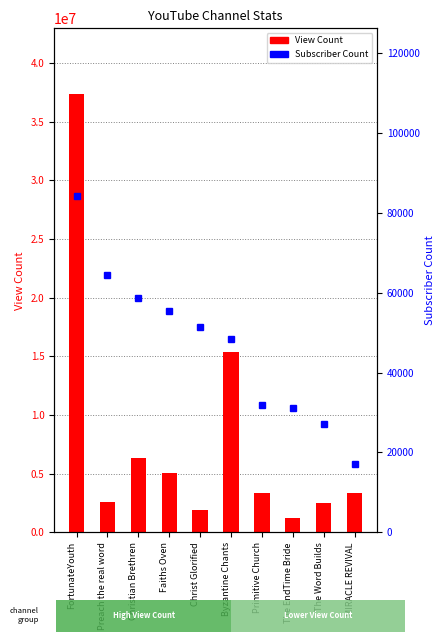

At which category does the chart reach its peak across all series?

FortunateYouth